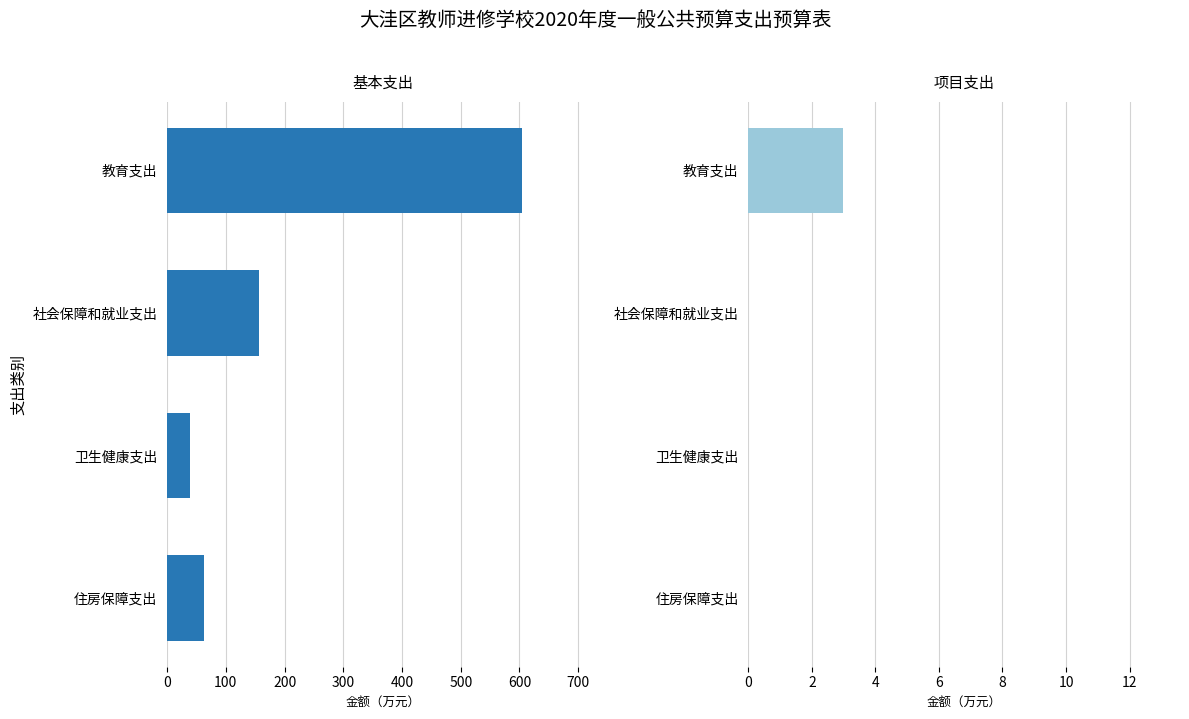

Between 教育支出 and 社会保障和就业支出, which series saw the biggest shift?

基本支出